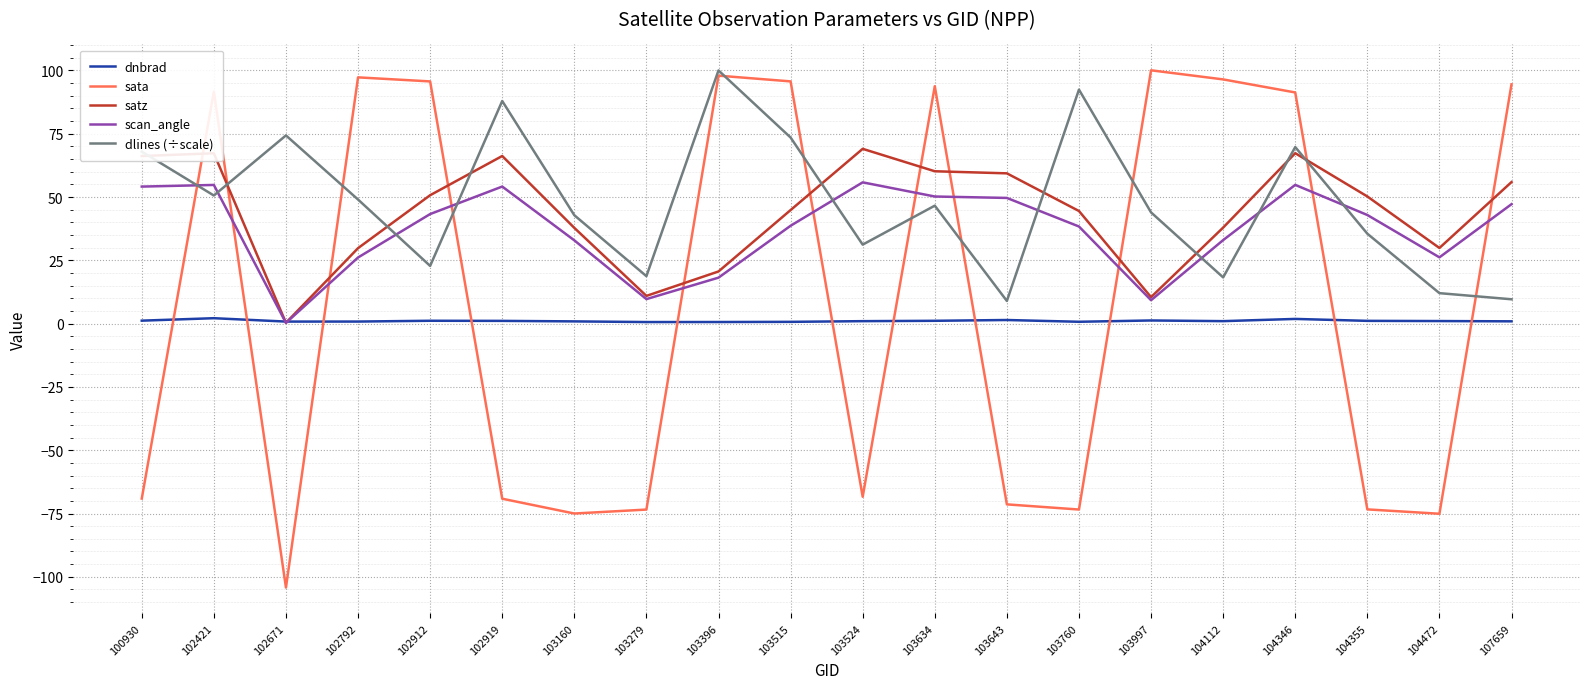

What are all the series names shown in the legend?

dnbrad, sata, satz, scan_angle, dlines (÷scale)